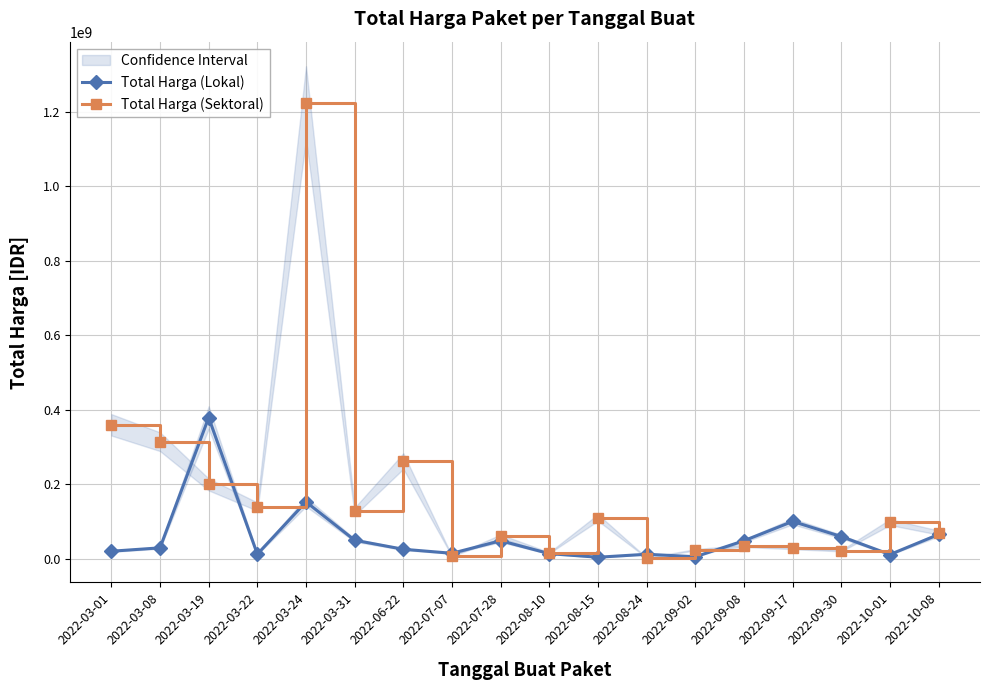

Reading left to right, list all the values displayed in this chart.

Total Harga (Lokal): 2022-03-01=19950000	2022-03-08=29000000	2022-03-19=379075000	2022-03-22=12000000	2022-03-24=152477000	2022-03-31=49478000	2022-06-22=25200000	2022-07-07=14400000	2022-07-28=48140000	2022-08-10=13442000	2022-08-15=3825000	2022-08-24=11800000	2022-09-02=5093000	2022-09-08=48140000	2022-09-17=100000000	2022-09-30=59375000	2022-10-01=11100000	2022-10-08=65000000
Total Harga (Sektoral): 2022-03-01=359500000	2022-03-08=314121780	2022-03-19=199200000	2022-03-22=139800000	2022-03-24=1224682000	2022-03-31=127000000	2022-06-22=262118150	2022-07-07=6936000	2022-07-28=59935000	2022-08-10=15787200	2022-08-15=110389990	2022-08-24=2395750	2022-09-02=23680800	2022-09-08=34132505	2022-09-17=27720000	2022-09-30=21231000	2022-10-01=98000000	2022-10-08=70000000